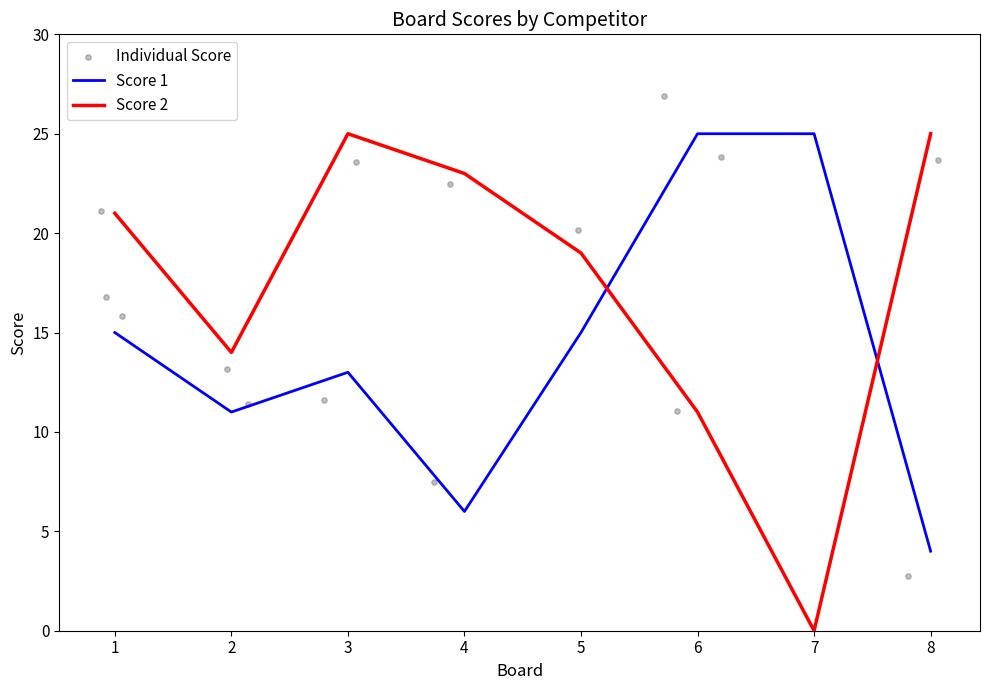

Which series contains the lowest Y value?

Score 2